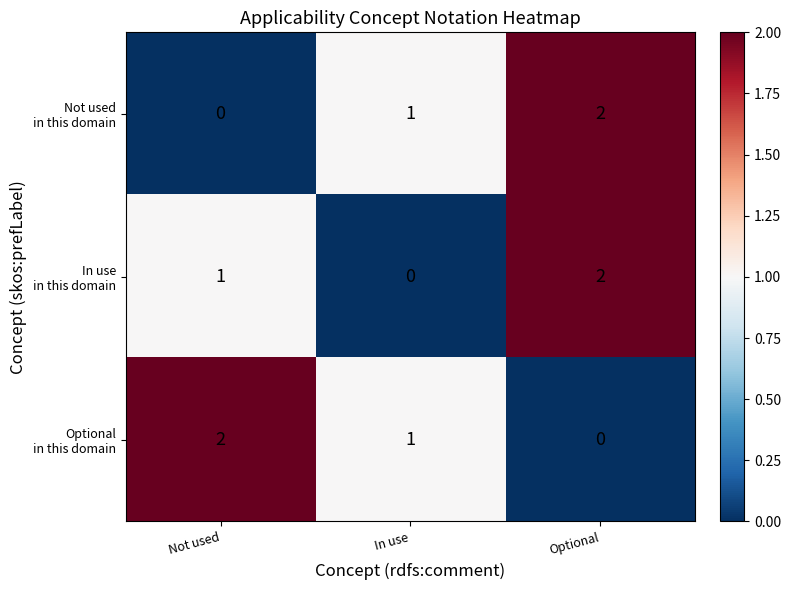

At which category is the sum across all series the highest?

Optional